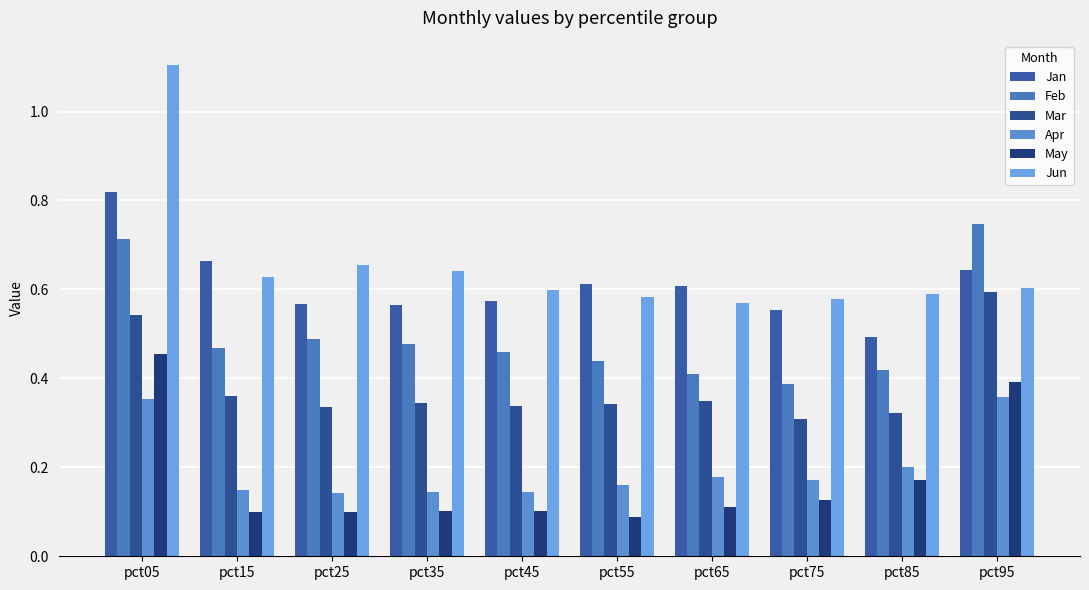

What is the highest value of the Mar series?

0.6